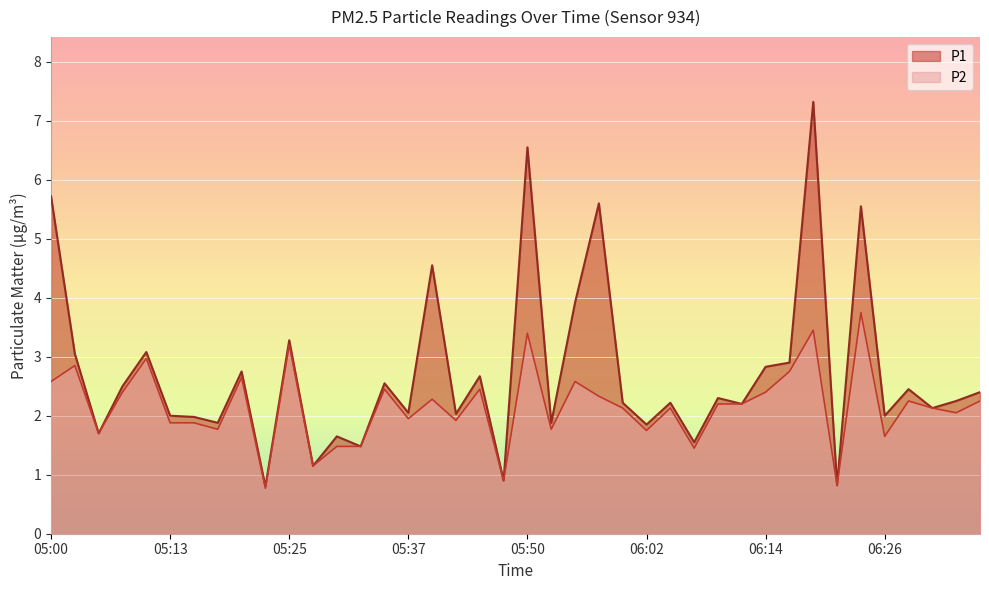

Reading left to right, list all the values displayed in this chart.

P1: 05:00=5.7	05:03=3.0	05:05=1.7	05:08=2.5	05:10=3.1	05:13=2.0	05:15=2.0	05:17=1.9	05:20=2.8	05:22=0.8	05:25=3.3	05:27=1.1	05:30=1.6	05:32=1.5	05:35=2.5	05:37=2.0	05:40=4.5	05:42=2.0	05:45=2.7	05:47=0.9	05:50=6.5	05:52=1.9	05:54=3.9	05:57=5.6	05:59=2.2	06:02=1.9	06:04=2.2	06:07=1.6	06:09=2.3	06:12=2.2	06:14=2.8	06:17=2.9	06:19=7.3	06:21=0.8	06:24=5.5	06:26=2.0	06:29=2.5	06:31=2.1	06:34=2.2	06:36=2.4
P2: 05:00=2.6	05:03=2.9	05:05=1.7	05:08=2.4	05:10=3.0	05:13=1.9	05:15=1.9	05:17=1.8	05:20=2.6	05:22=0.8	05:25=3.2	05:27=1.1	05:30=1.5	05:32=1.5	05:35=2.5	05:37=1.9	05:40=2.3	05:42=1.9	05:45=2.5	05:47=0.9	05:50=3.4	05:52=1.8	05:54=2.6	05:57=2.3	05:59=2.1	06:02=1.8	06:04=2.1	06:07=1.4	06:09=2.2	06:12=2.2	06:14=2.4	06:17=2.8	06:19=3.5	06:21=0.8	06:24=3.8	06:26=1.6	06:29=2.2	06:31=2.1	06:34=2.0	06:36=2.2